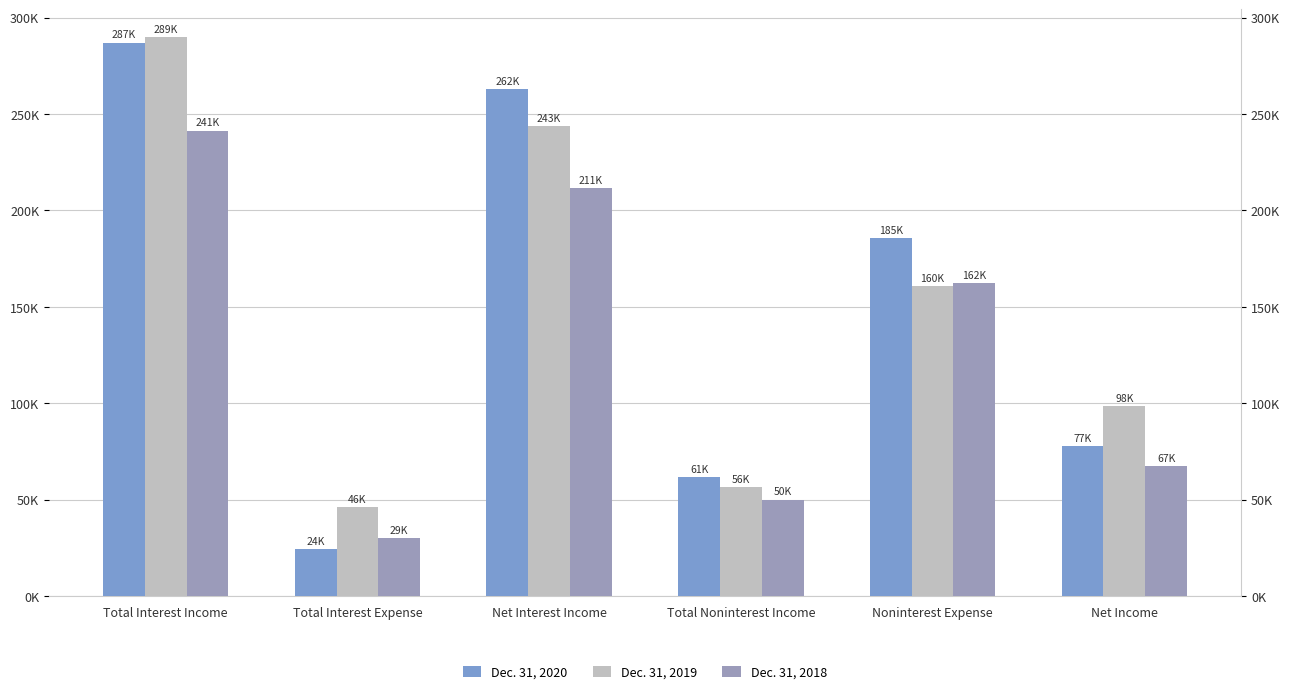

At which label is Dec. 31, 2020 closest to 155663?

Noninterest Expense